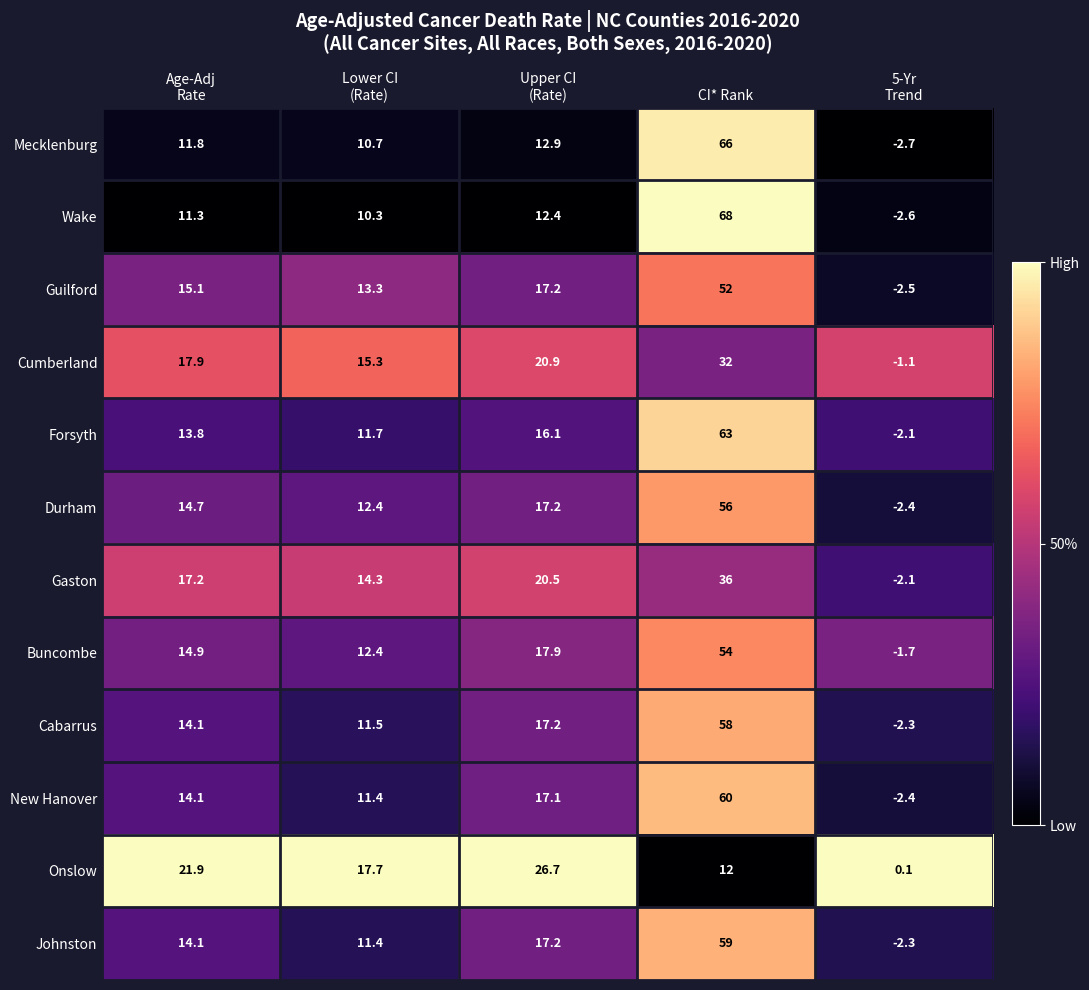

What is the difference between the highest and lowest values at CI* Rank?

56.0